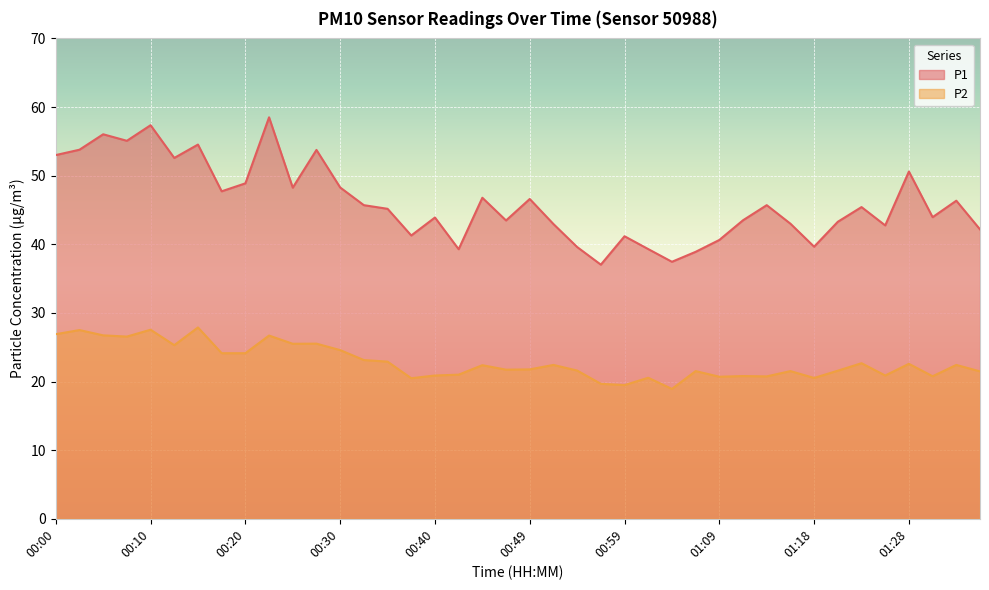

What is the minimum value for P1?

37.0